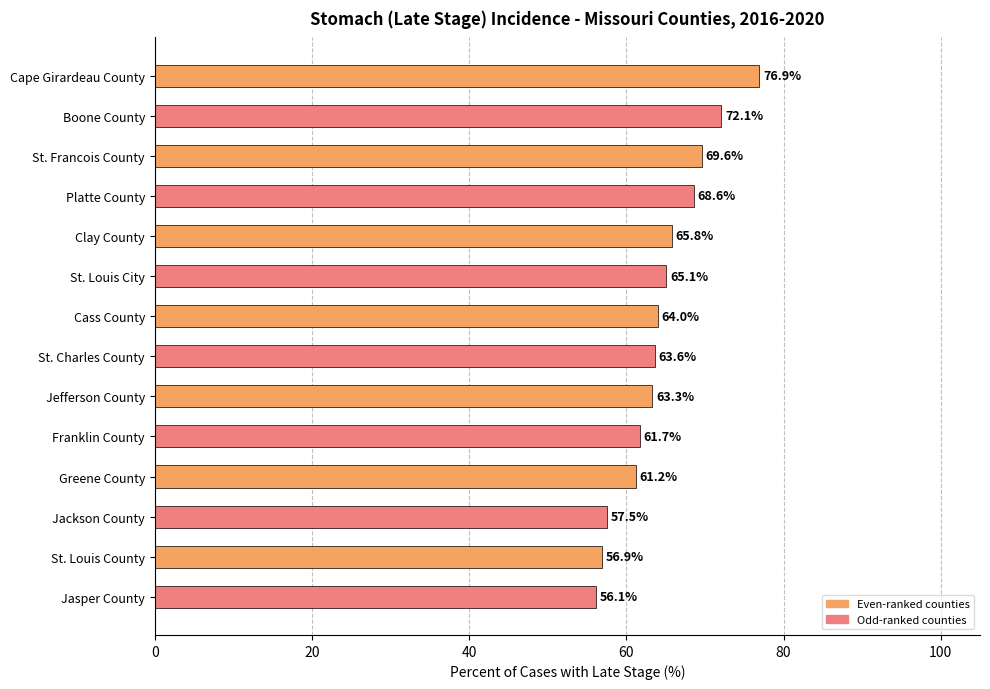

The chart shows a value of 61.7 at Franklin County. True or false?

True